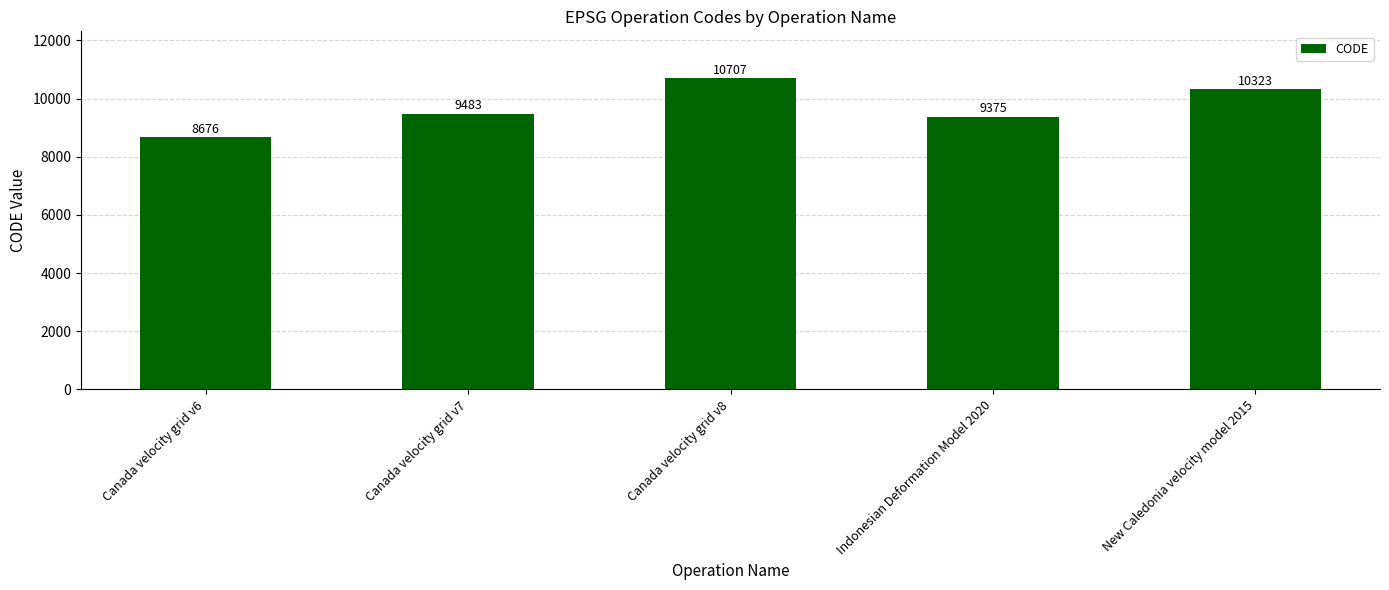

List the labels in order of value, smallest first.

Canada velocity grid v6, Indonesian Deformation Model 2020, Canada velocity grid v7, New Caledonia velocity model 2015, Canada velocity grid v8